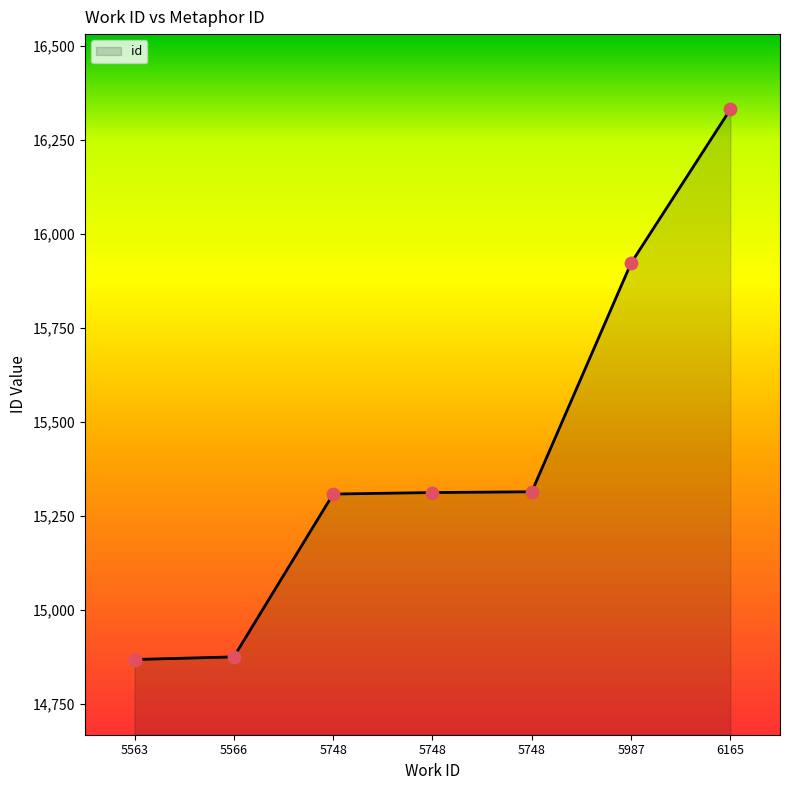

Between 5748 and 5748, which is larger?

5748